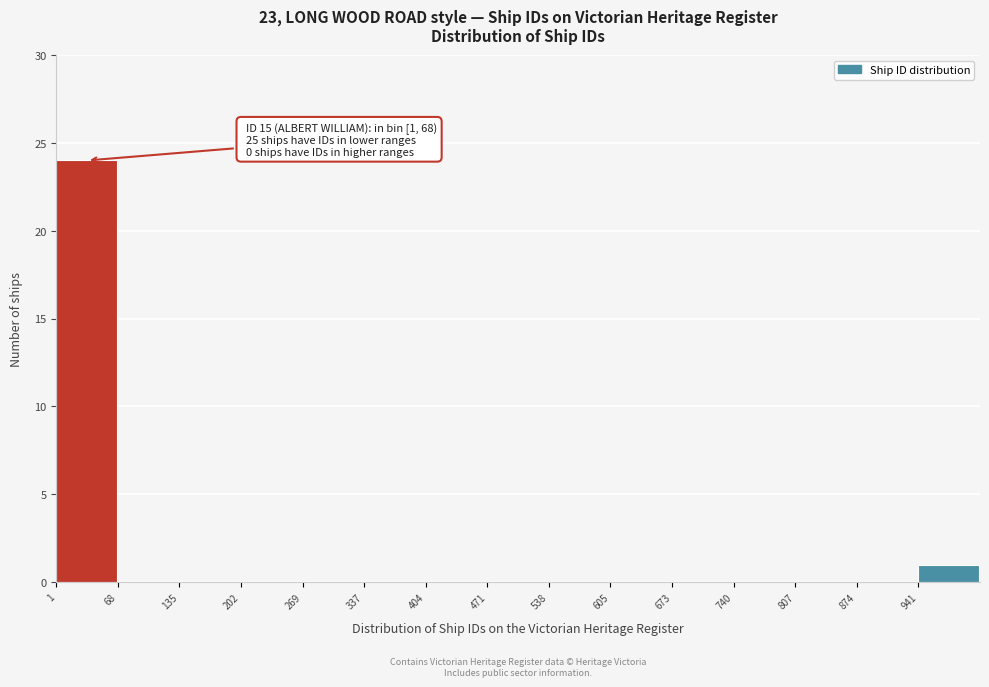

Which range on the x-axis has the tallest bar?

0 to 70